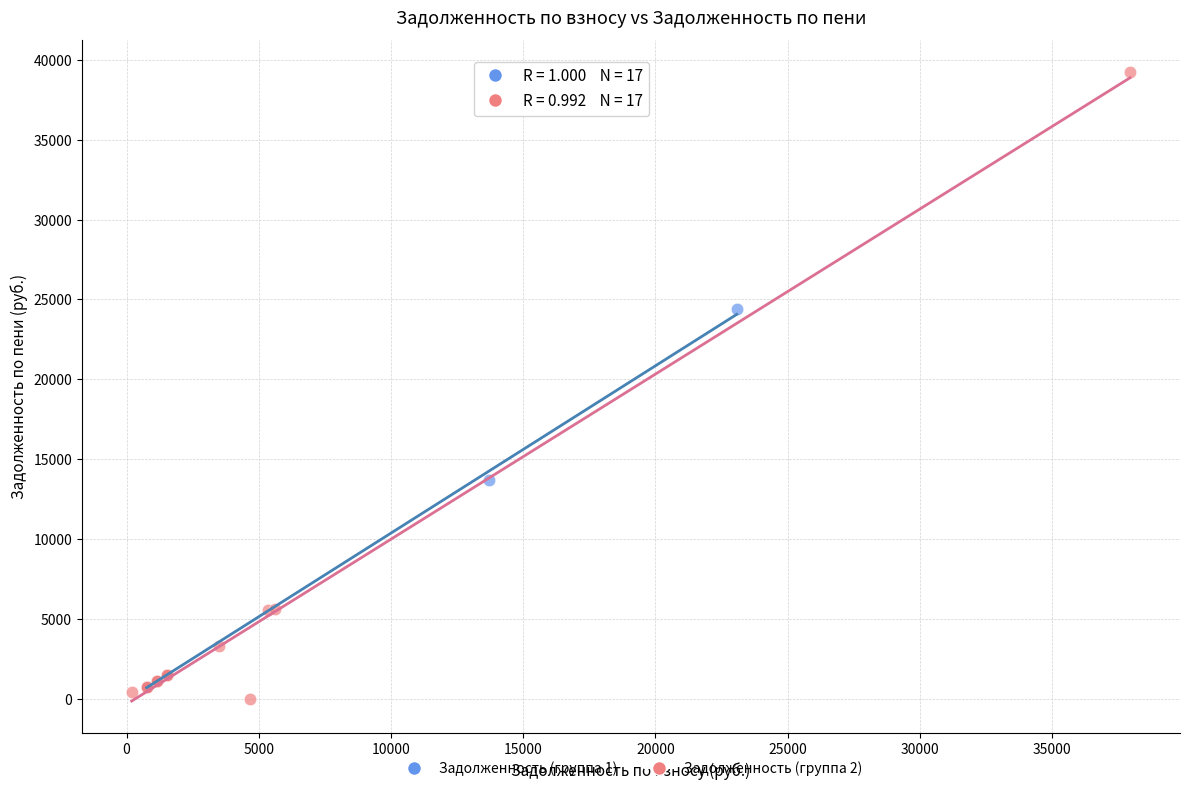

Which series contains the highest Y value?

Задолженность (группа 2)